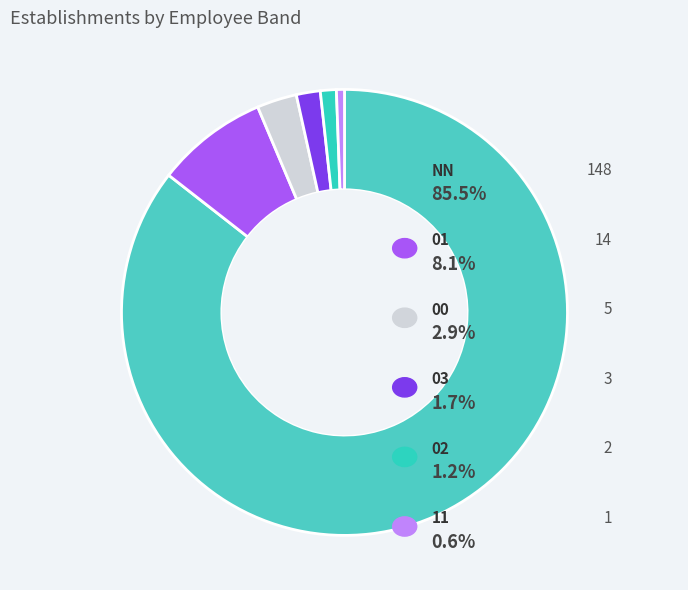

Which category has the biggest portion of the pie?

NN